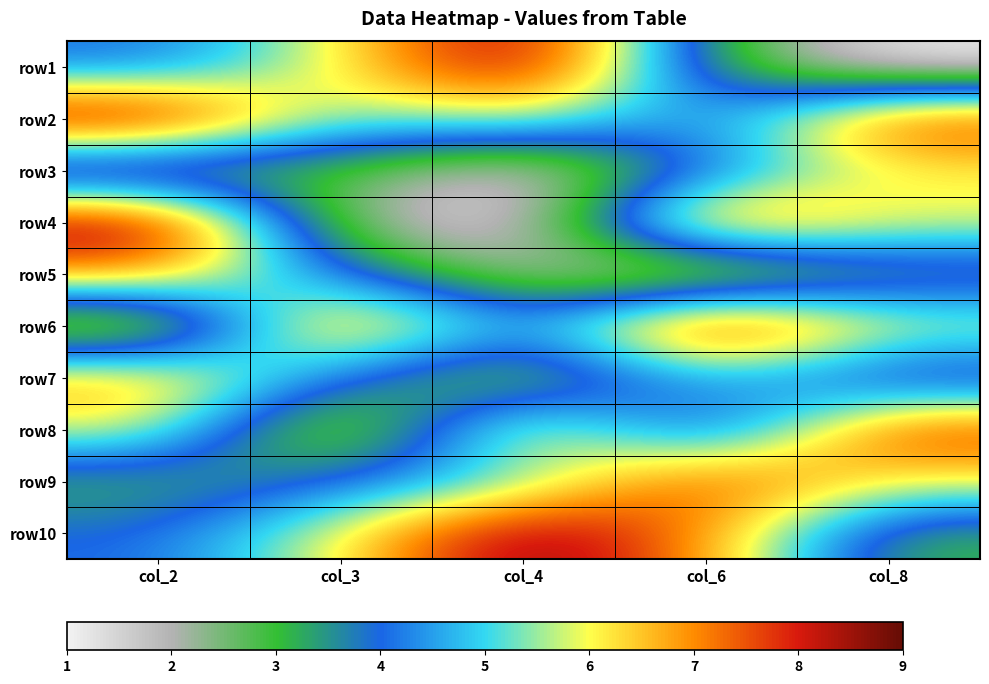

At col_6, list the series in order from largest to smallest.

row6, row4, row9, row10, row7, row2, row3, row1, row8, row5